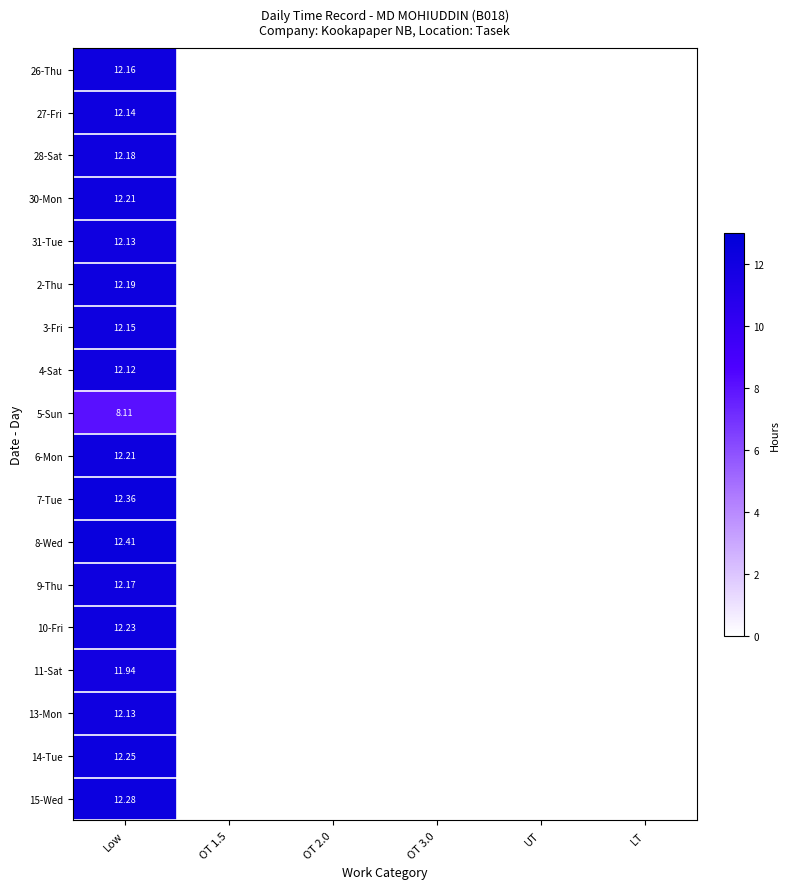

Is the value of 10-Fri at OT 1.5 greater than the value of 8-Wed at LT?

No